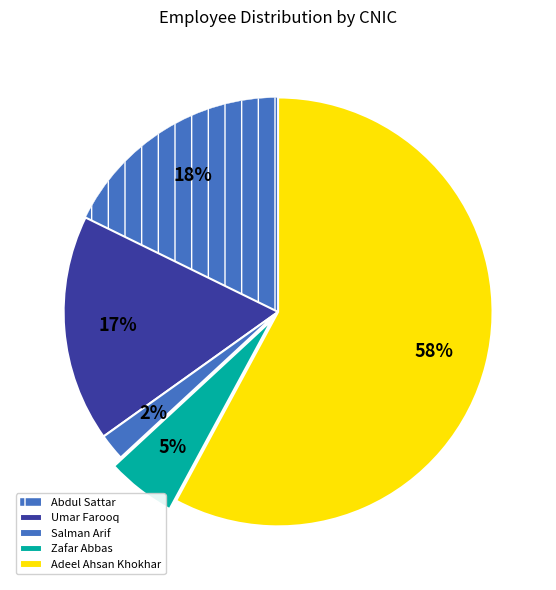

Count the number of slices in the pie.

5